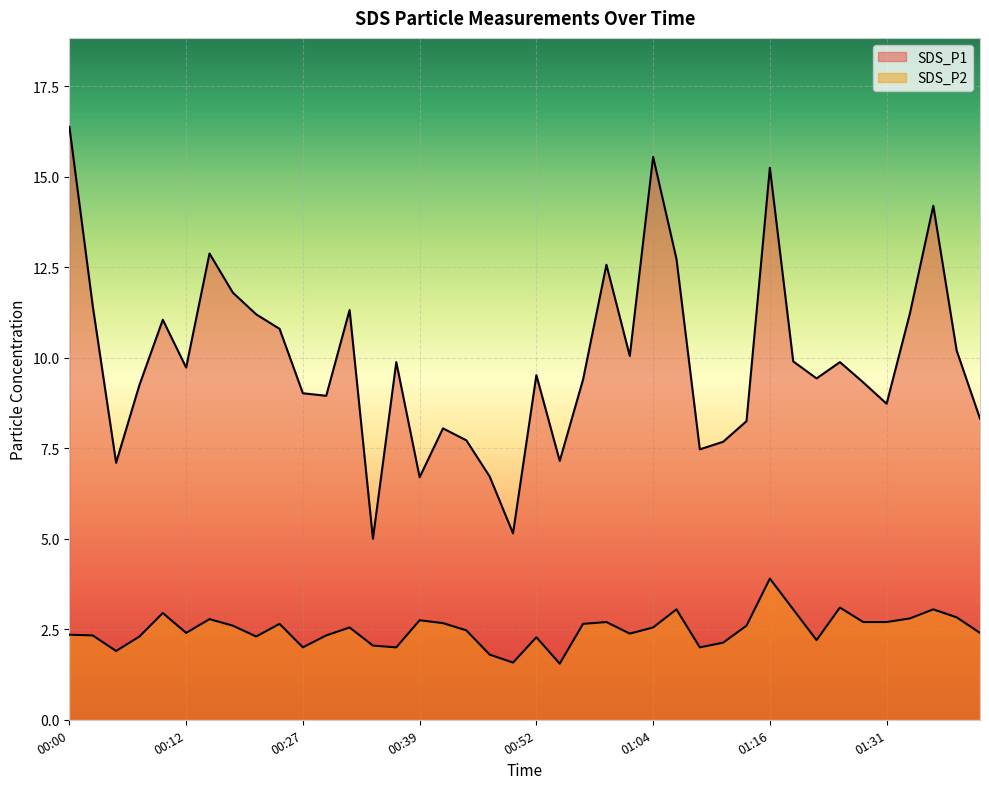

At which category does the chart reach its minimum across all series?

00:54